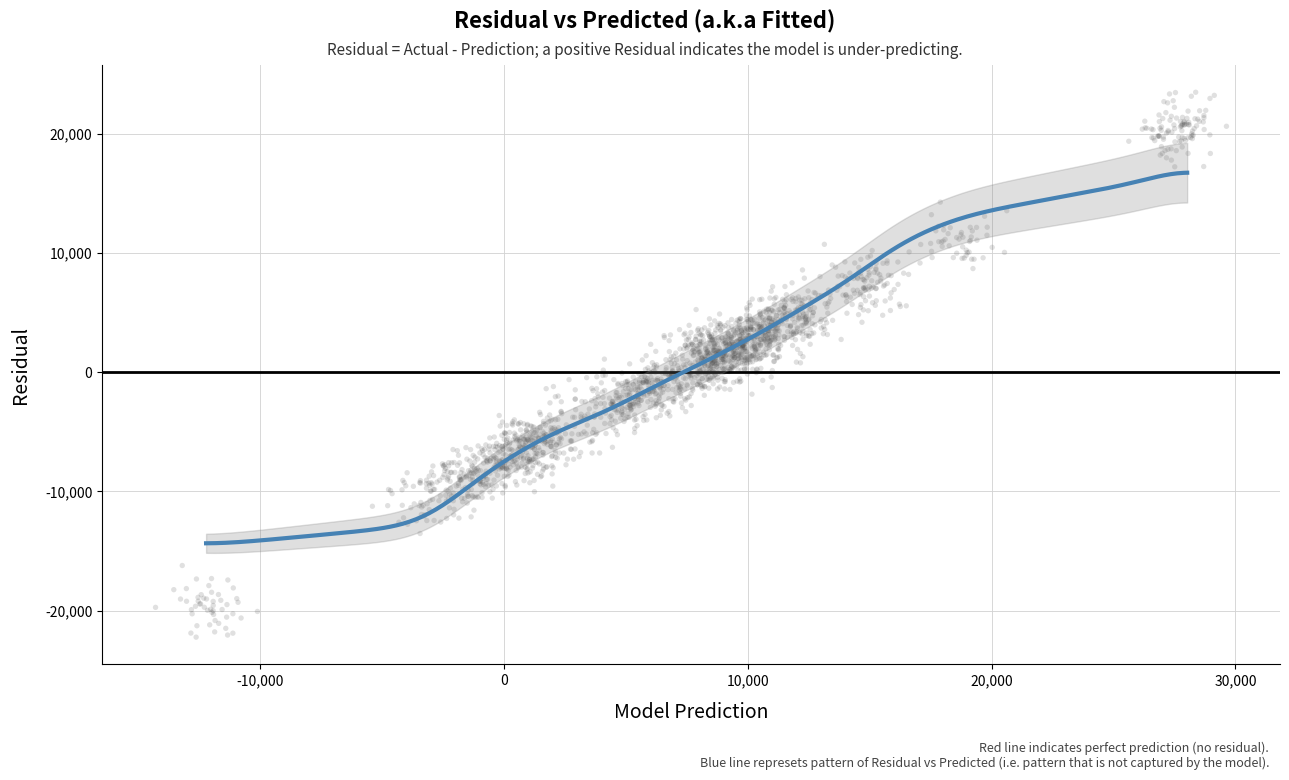

What is the range of X values (max minus min)?

43919.5